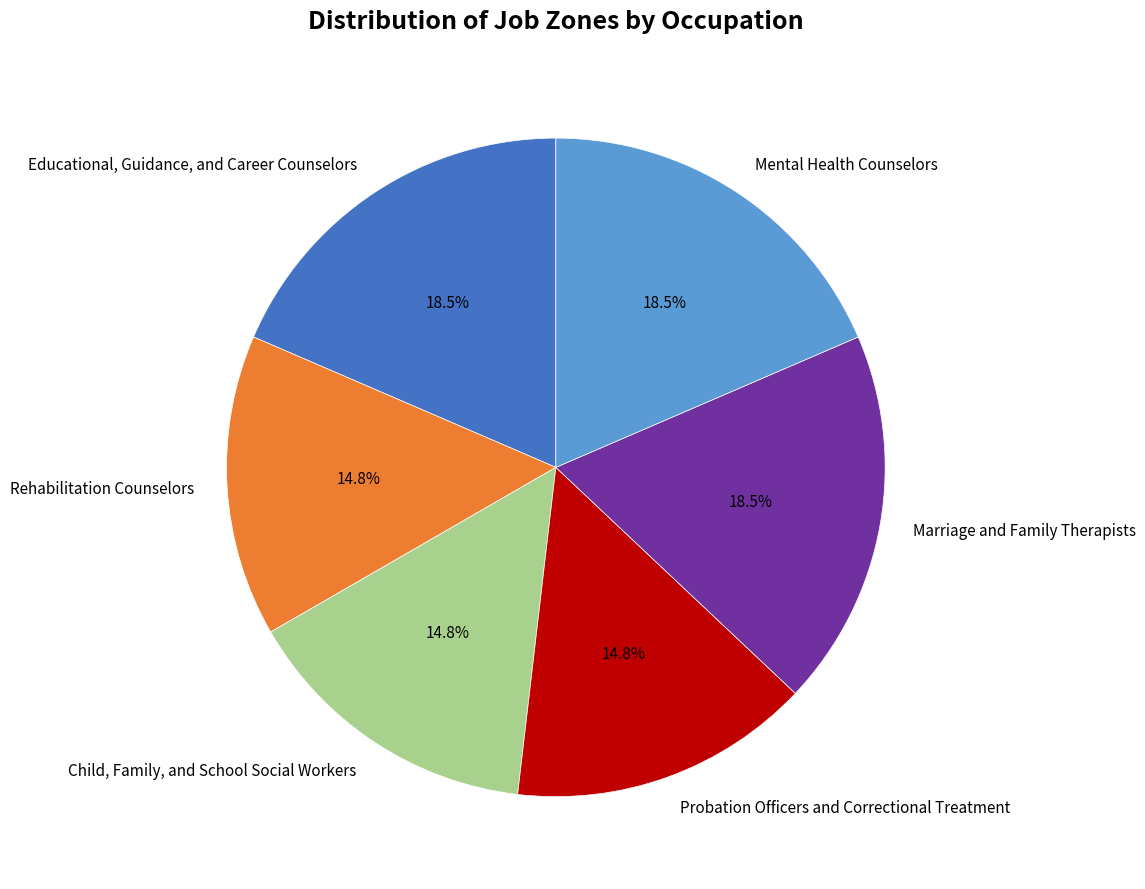

How many slices are in this pie chart?

6